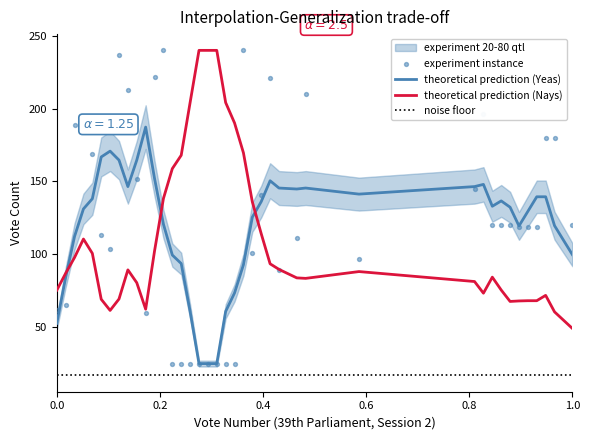

True or false: noise floor and theoretical prediction (Yeas) cross at least once.

False